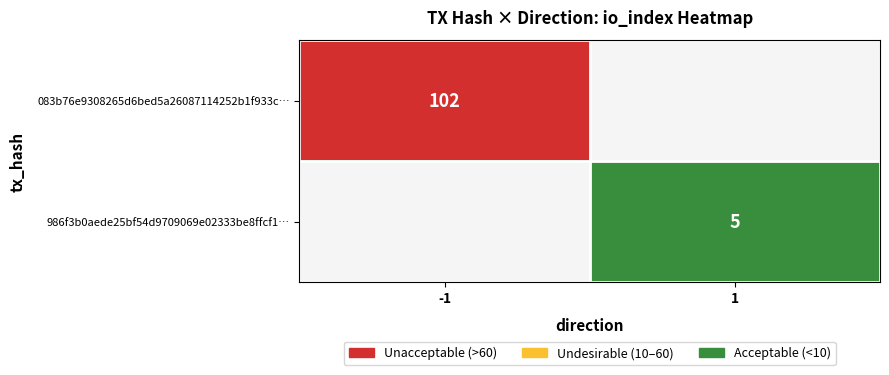

True or false: 083b76e9308265d6bed5a26087114252b1f933c… has a value of 102 at -1.

True